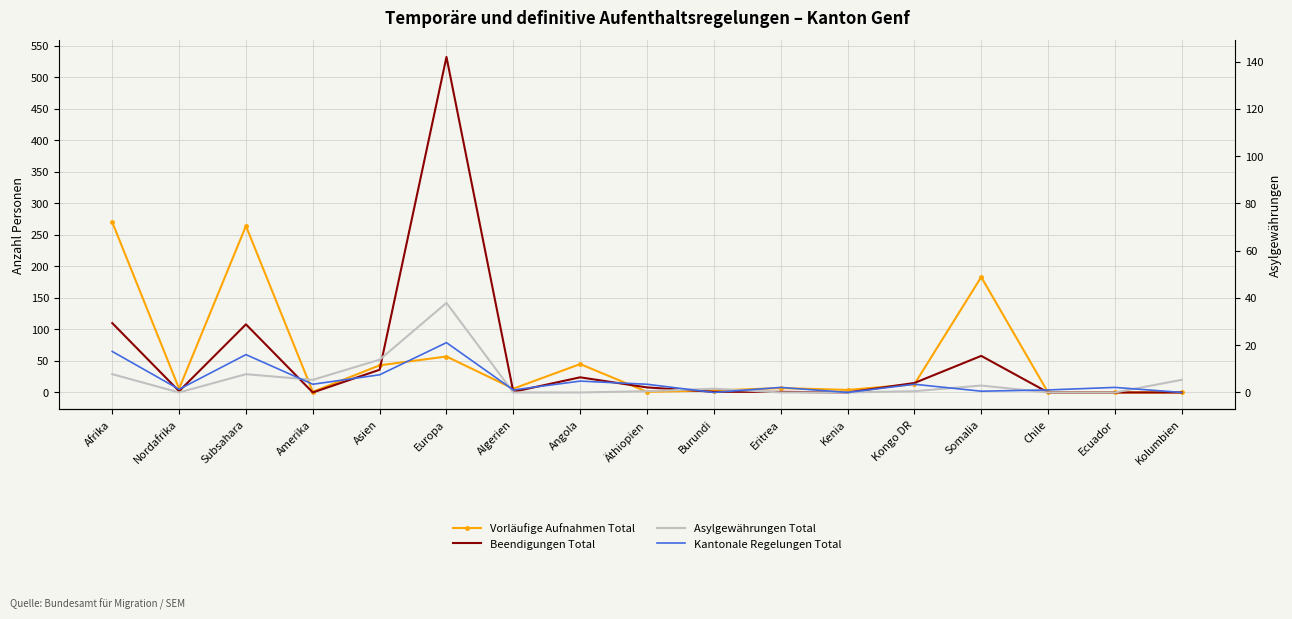

Which category has the highest value across all series?

Europa